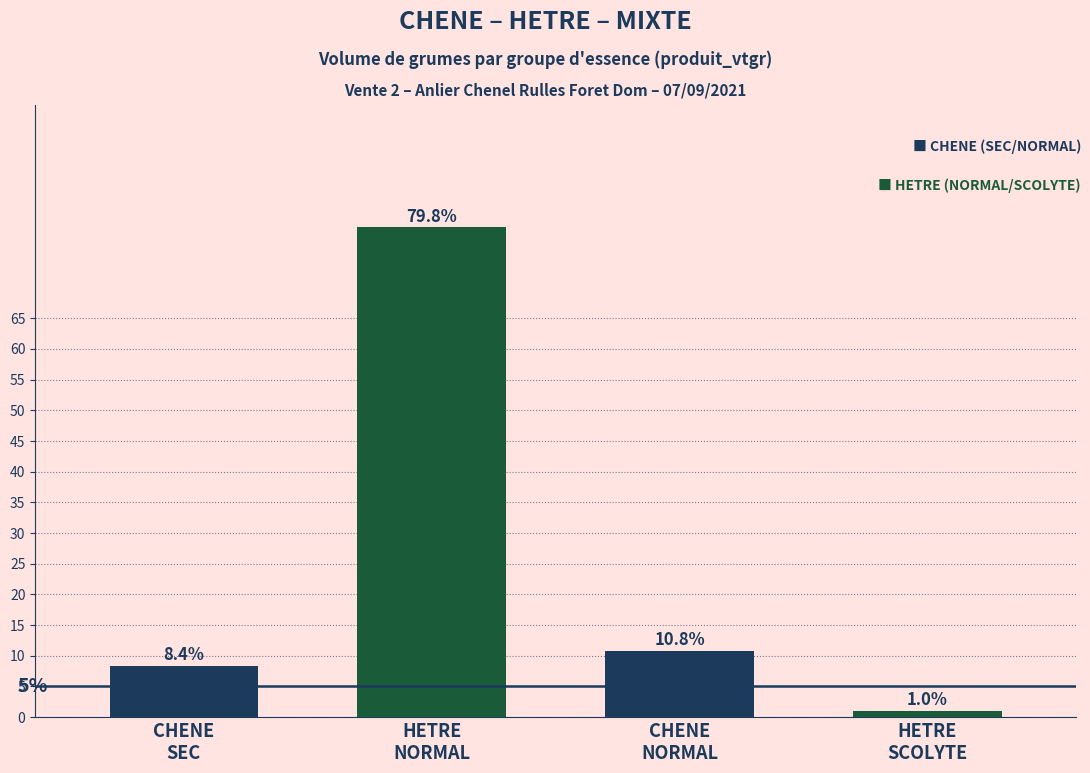

What is the difference between the values at HETRE
SCOLYTE and CHENE
SEC?

7.4